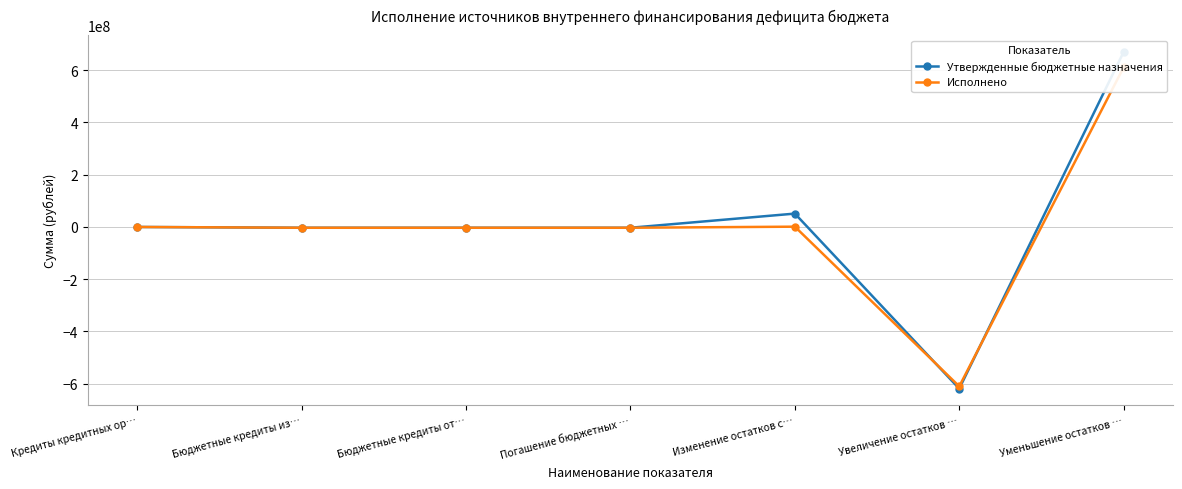

Rank the series by their average value, from lowest to highest.

Исполнено, Утвержденные бюджетные назначения